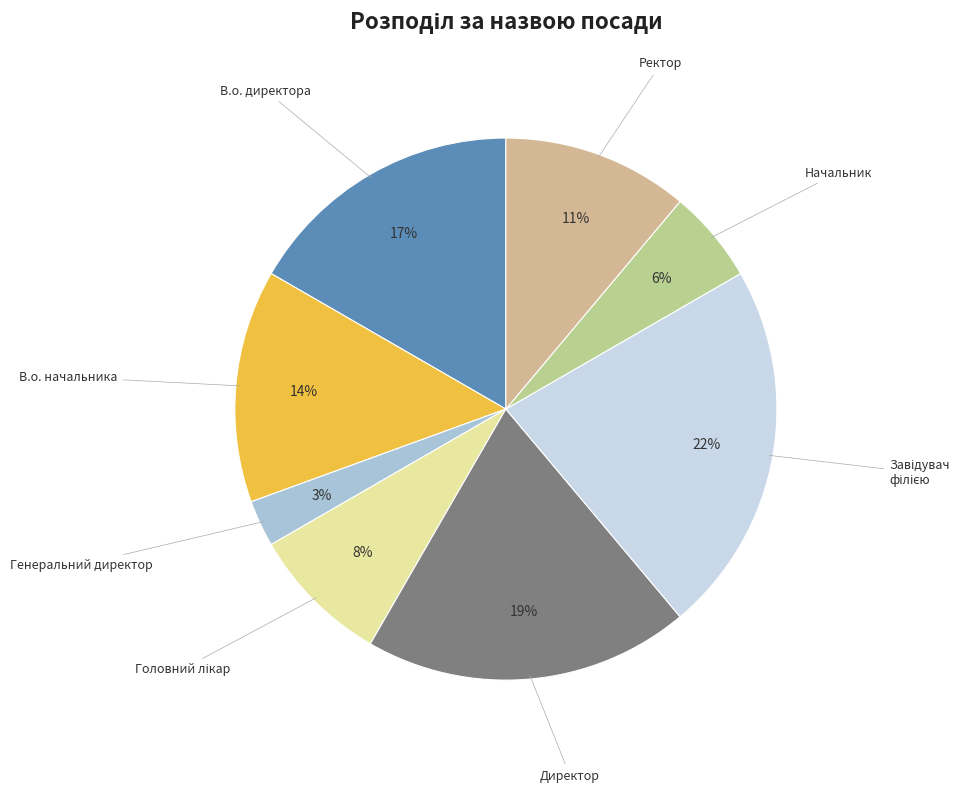

What percentage is the Генеральний директор slice, to the nearest percent?

3%